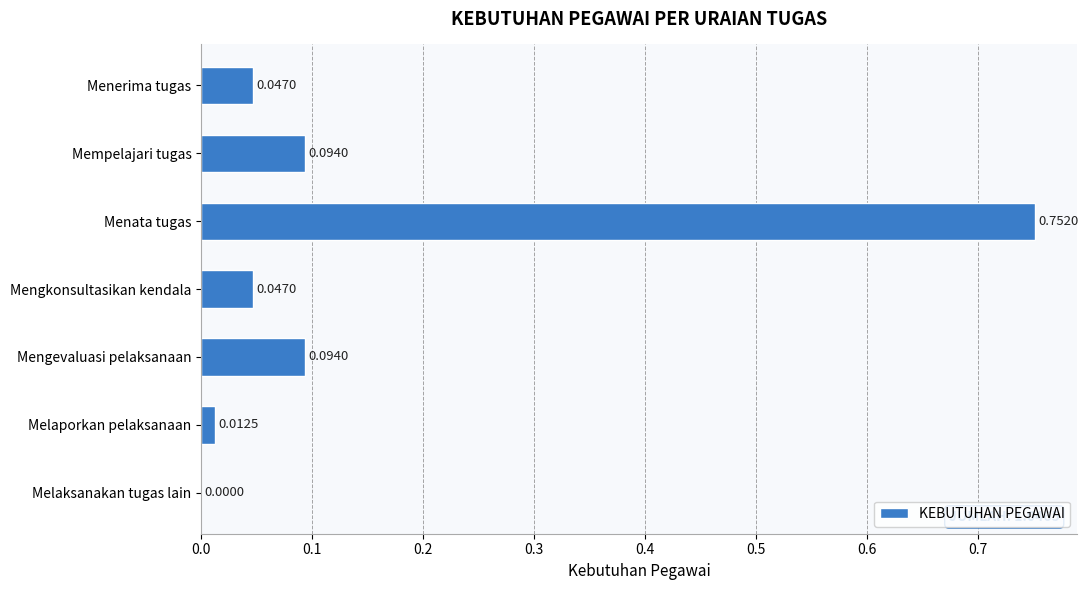

What is the sum of all values?

1.0